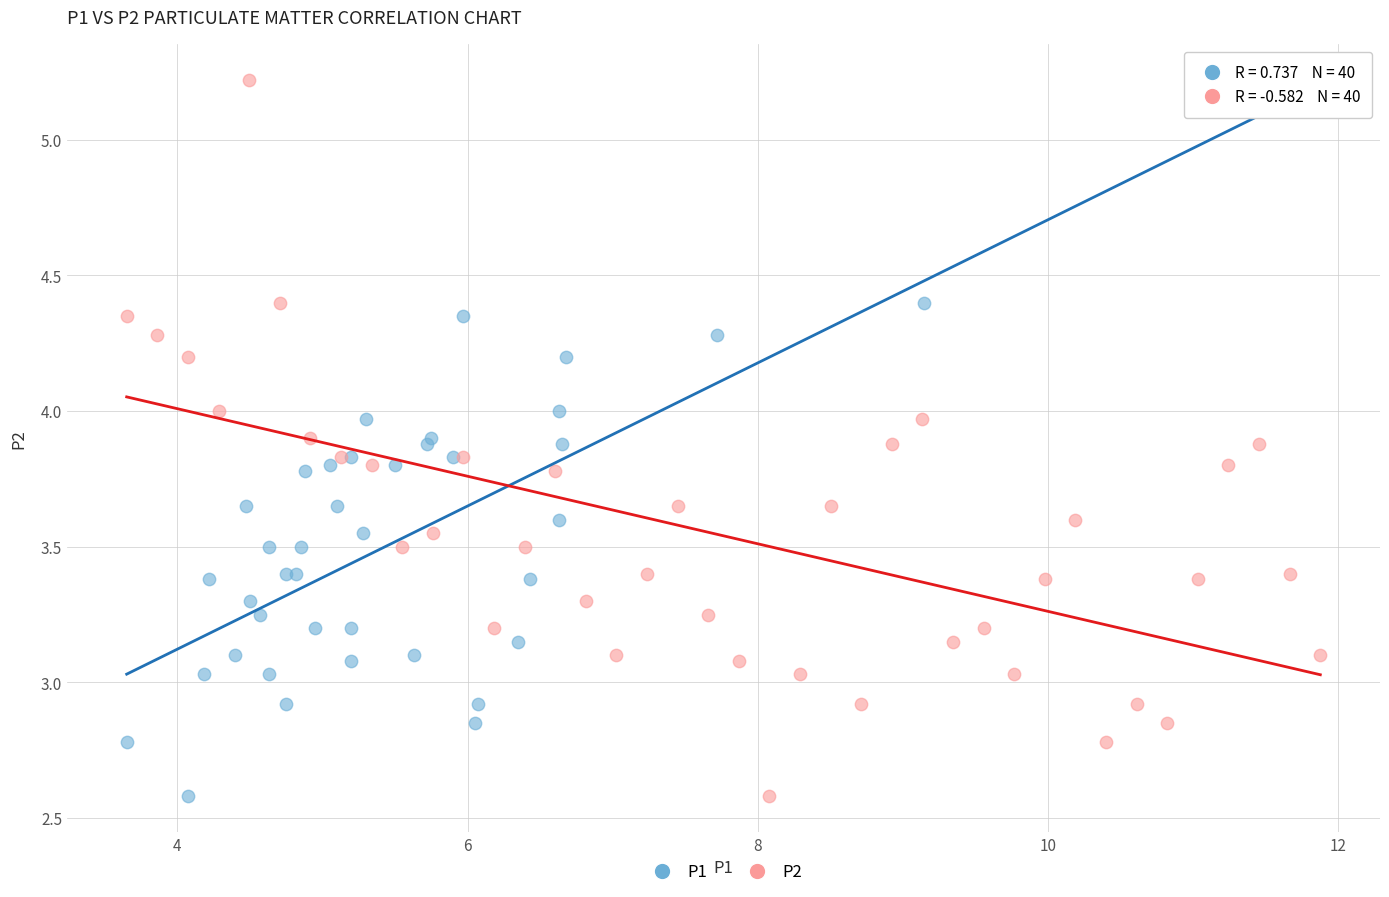

What are all the series names shown in the legend?

P1, P2